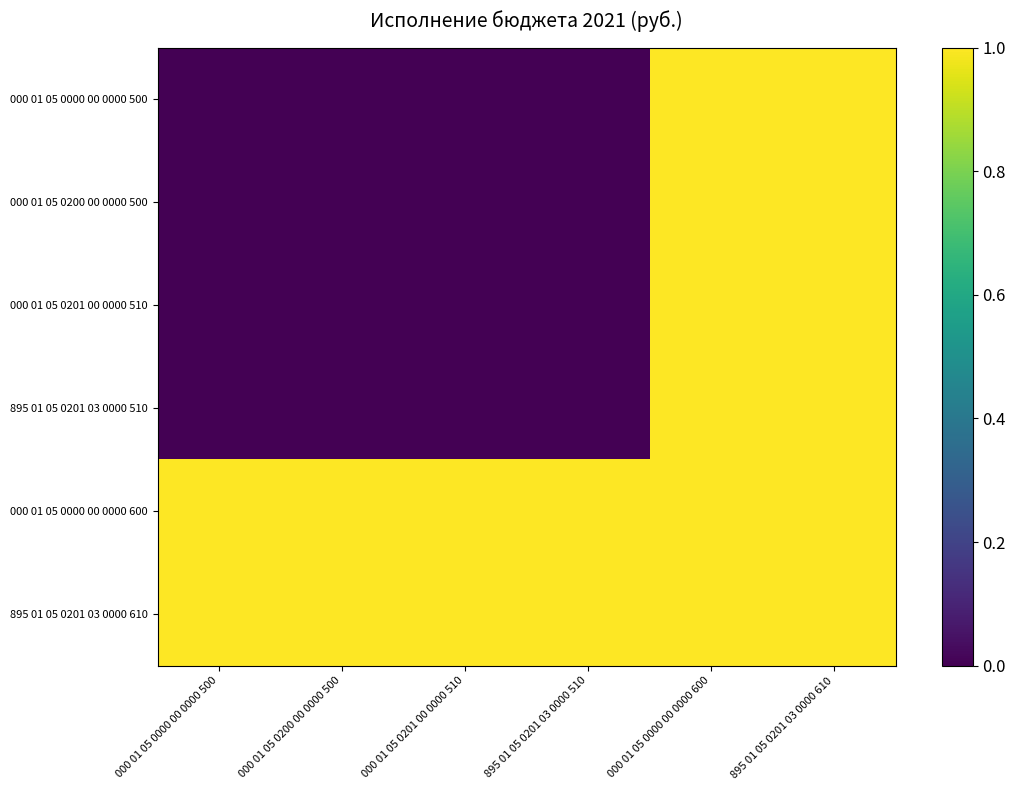

Between 895 01 05 0201 03 0000 510 and 895 01 05 0201 03 0000 610, which series saw the biggest shift?

000 01 05 0000 00 0000 500